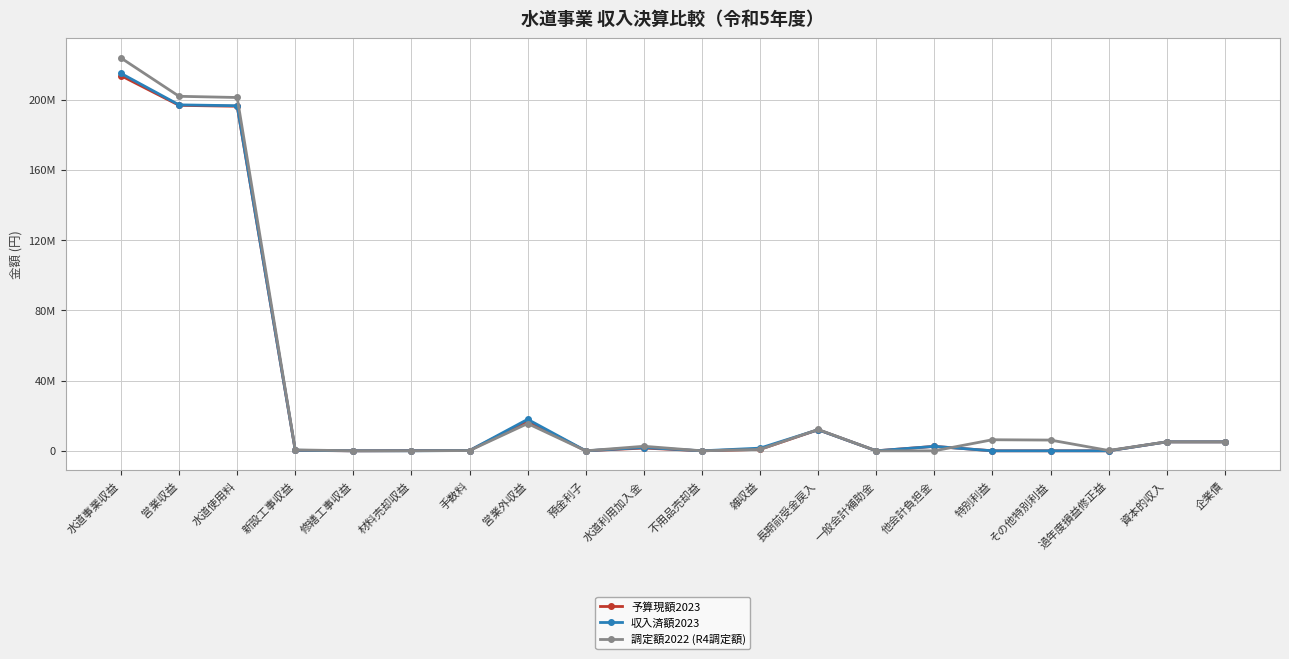

Rank the series by their maximum value, from lowest to highest.

予算現額2023, 収入済額2023, 調定額2022 (R4調定額)